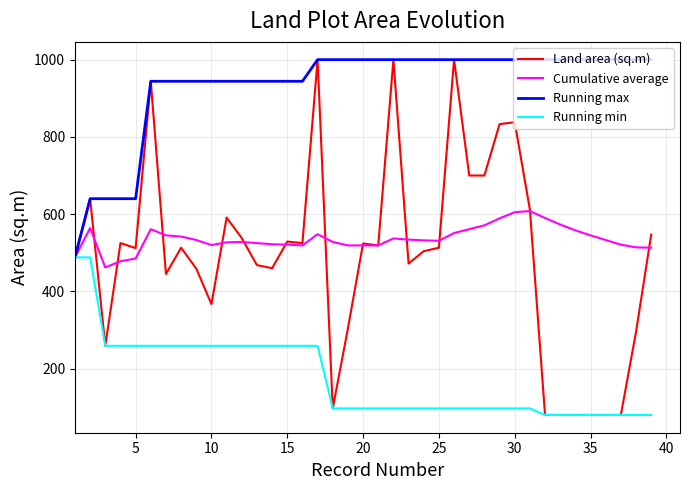

What is the maximum value shown in the chart?

1000